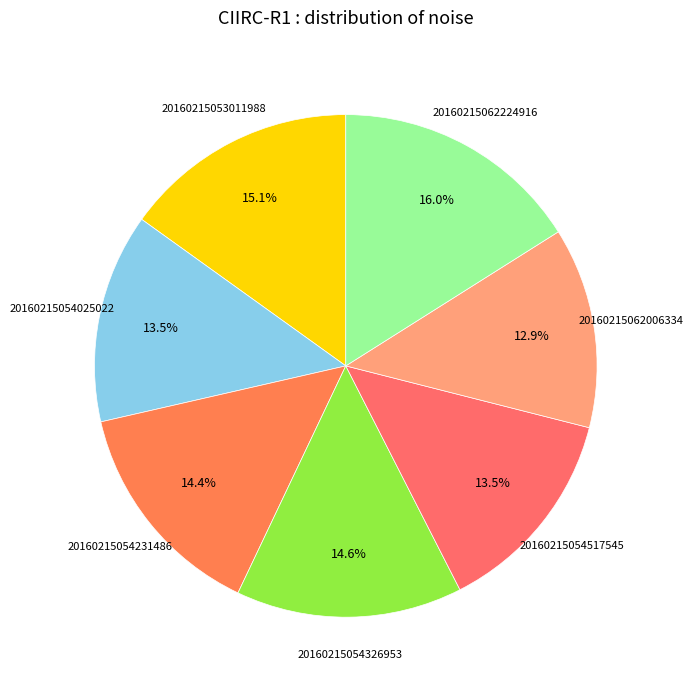

How many slices are in this pie chart?

7